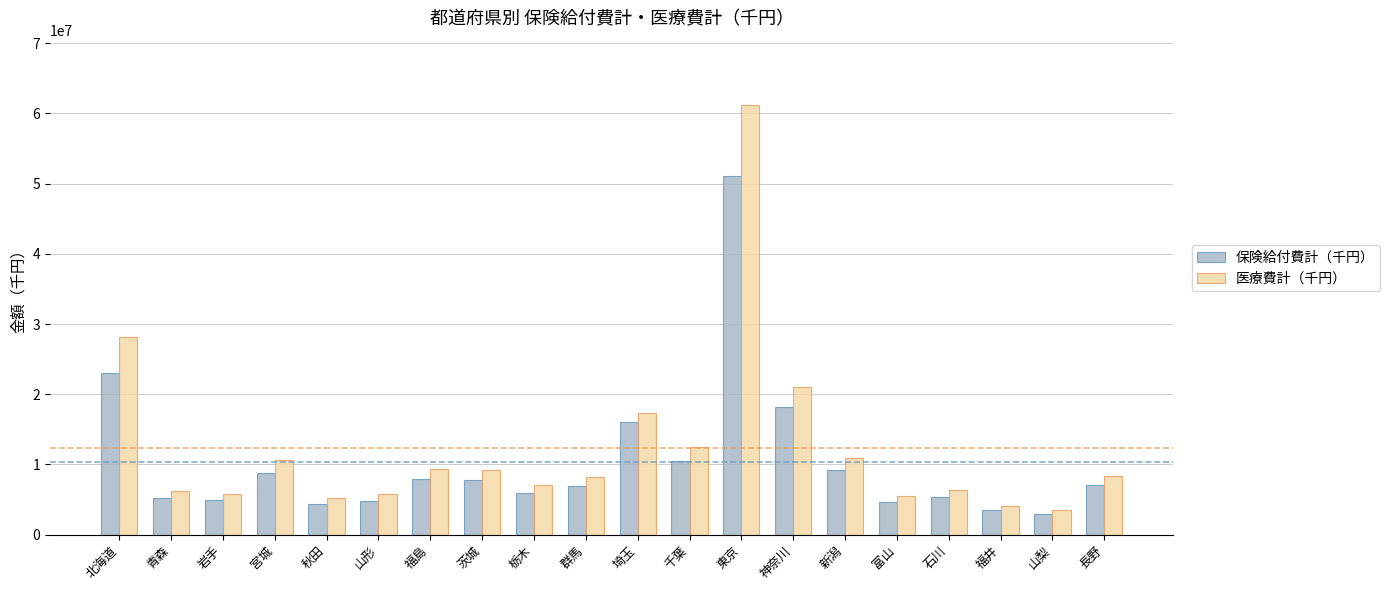

How many distinct data groups are displayed?

2